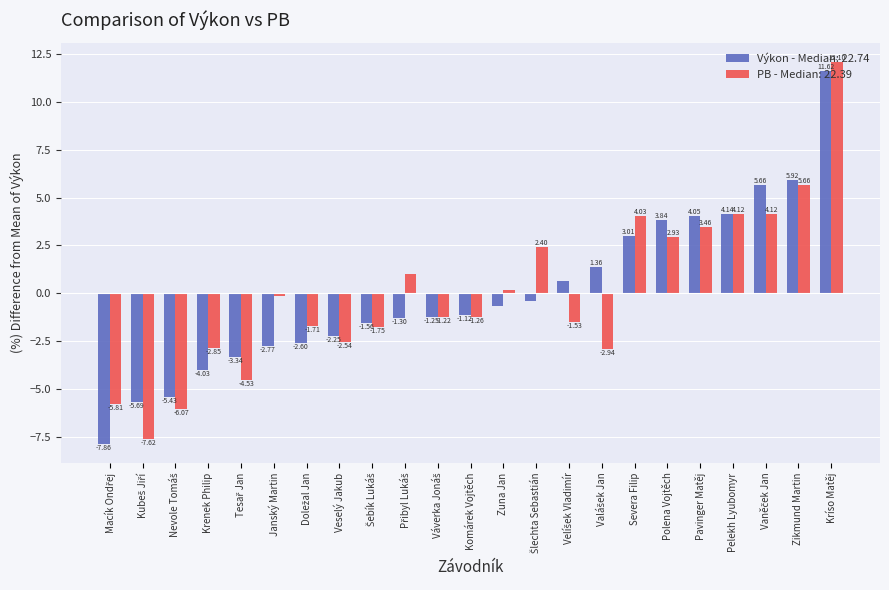

At which label does Výkon - Median: 22.74 reach its peak?

Kríso Matěj